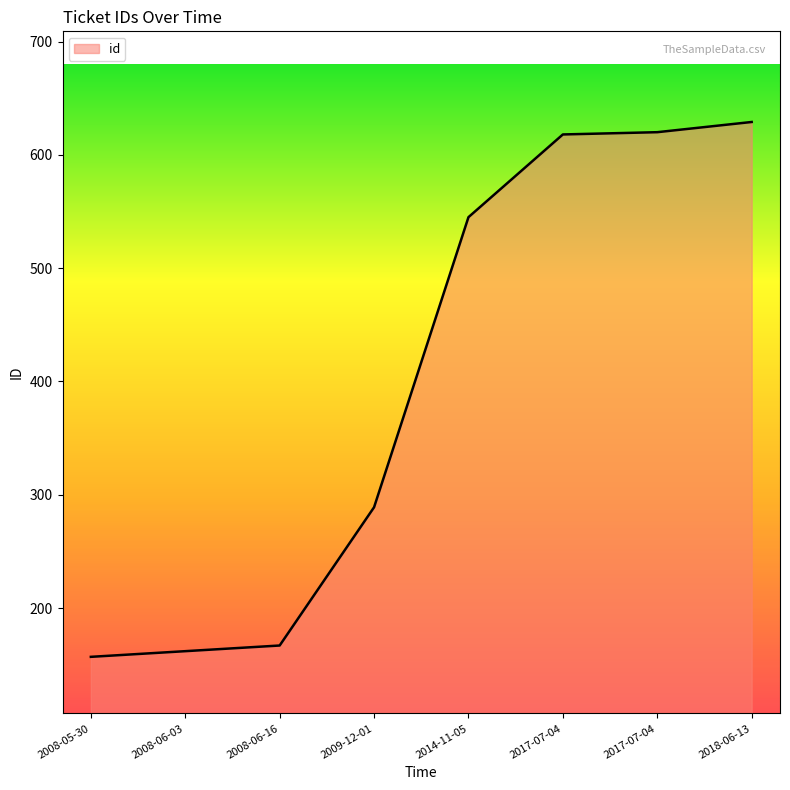

What is the difference between the values at 2017-07-04 and 2018-06-13?

11